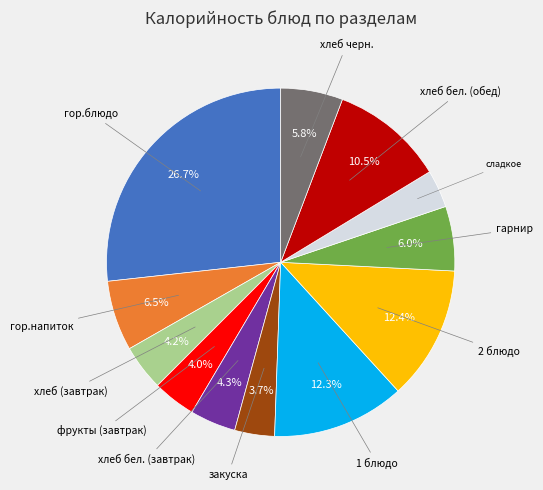

Is there any slice that represents more than half of the pie?

No